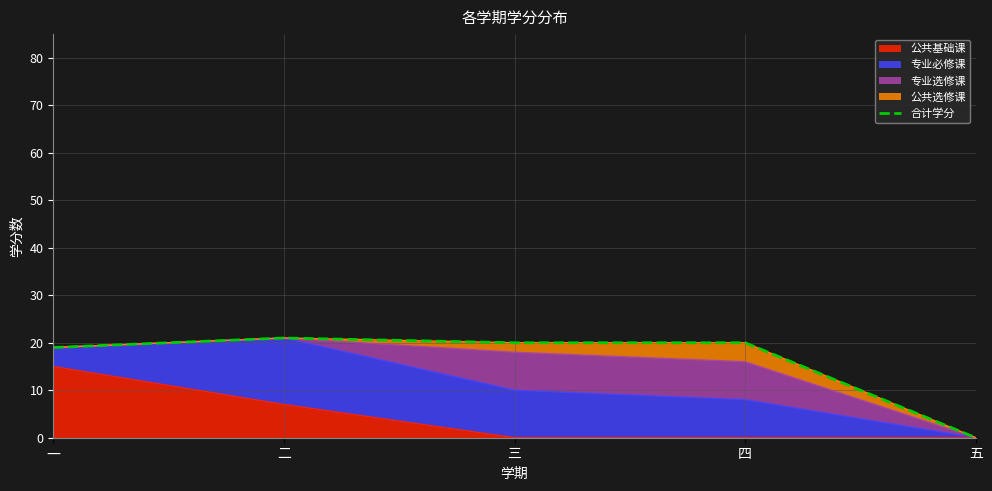

What is the sum of the values at 五 and 三?

20